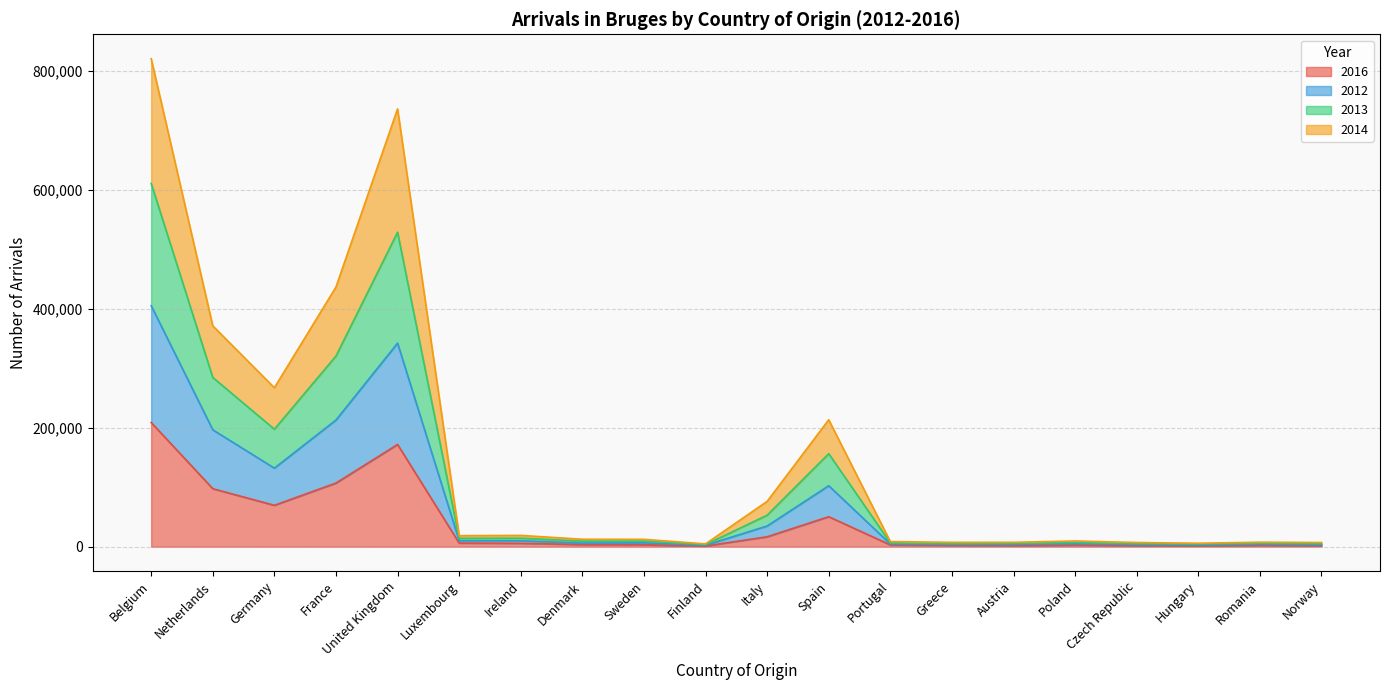

At which category is the sum across all series the highest?

Belgium